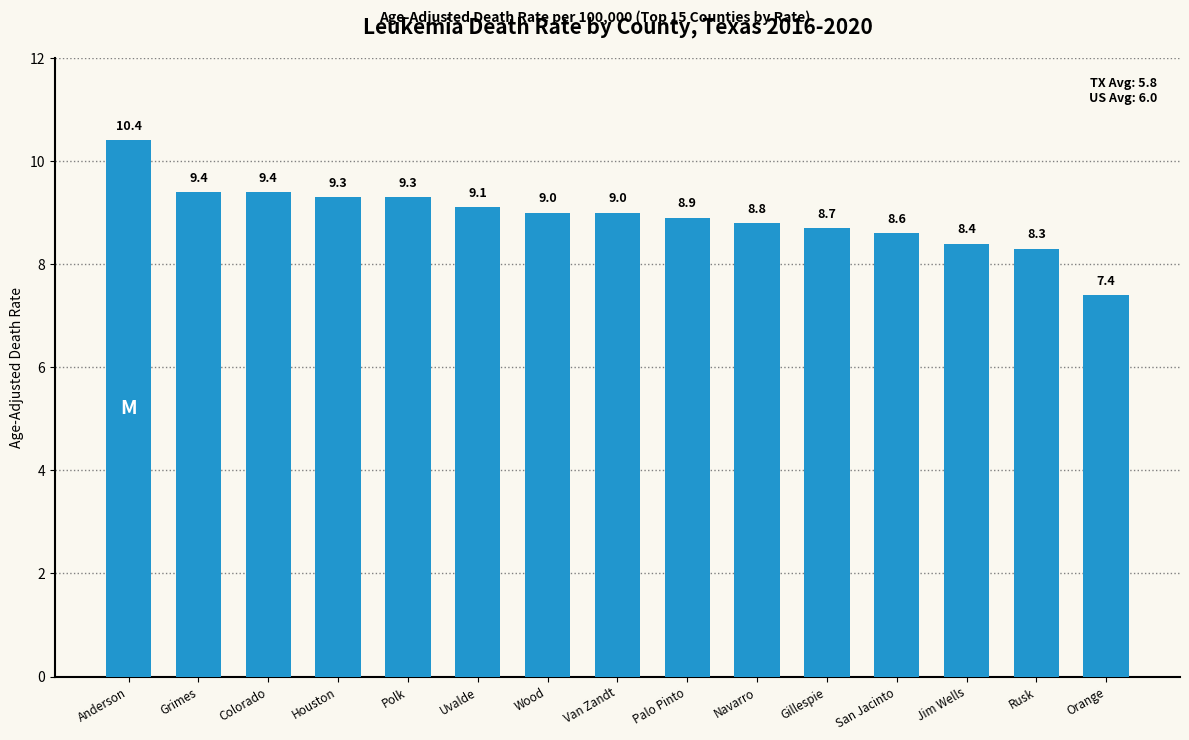

What is the ratio of the value at Rusk to the value at San Jacinto?

1.0